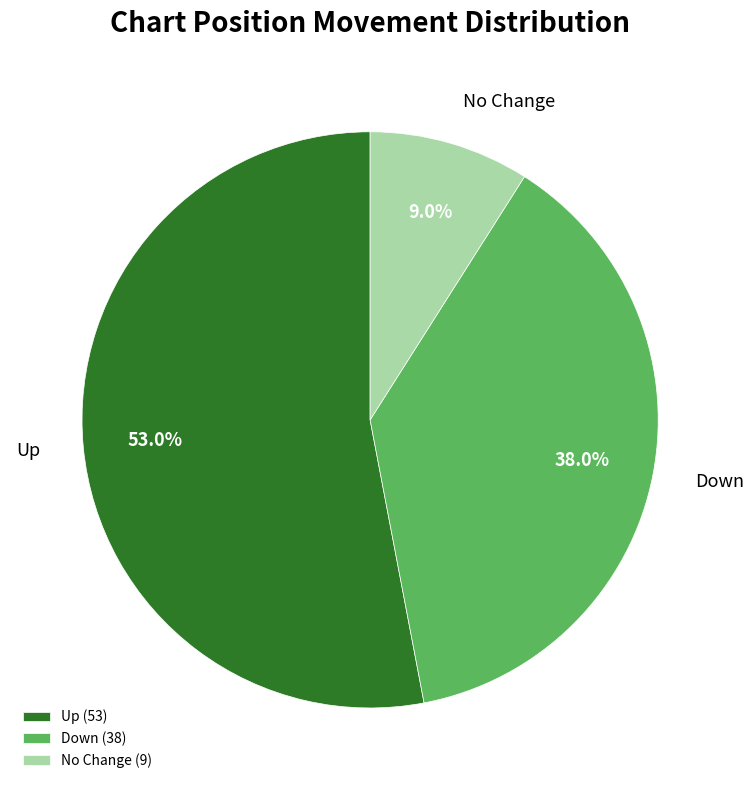

What portion of the pie excludes Up?

47.0%